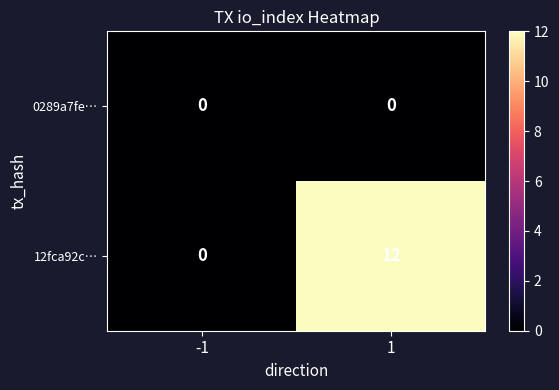

Reading right to left, extract all data points from this chart.

0289a7fe…: 0	0
12fca92c…: 12	0